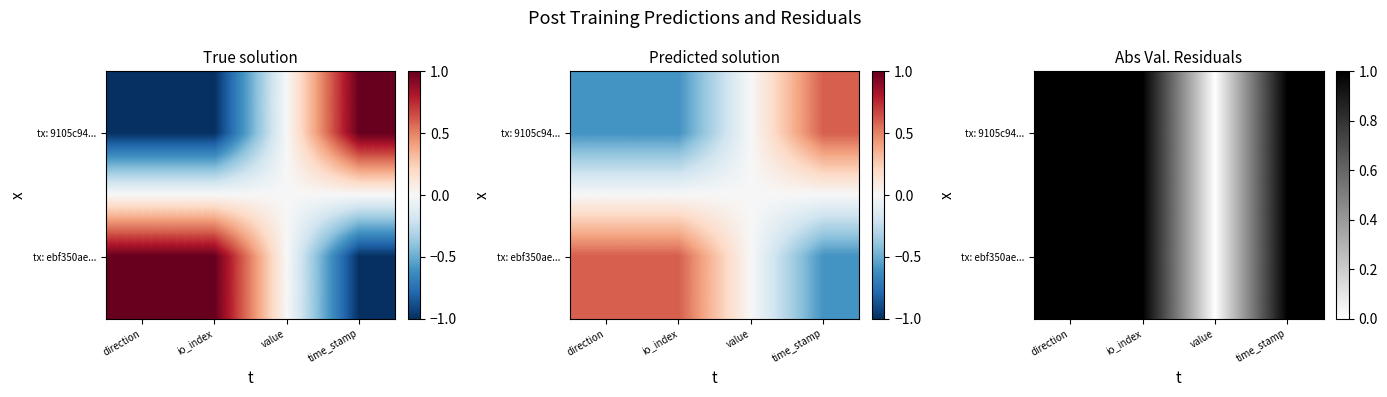

Which label corresponds to the smallest value in the chart?

value